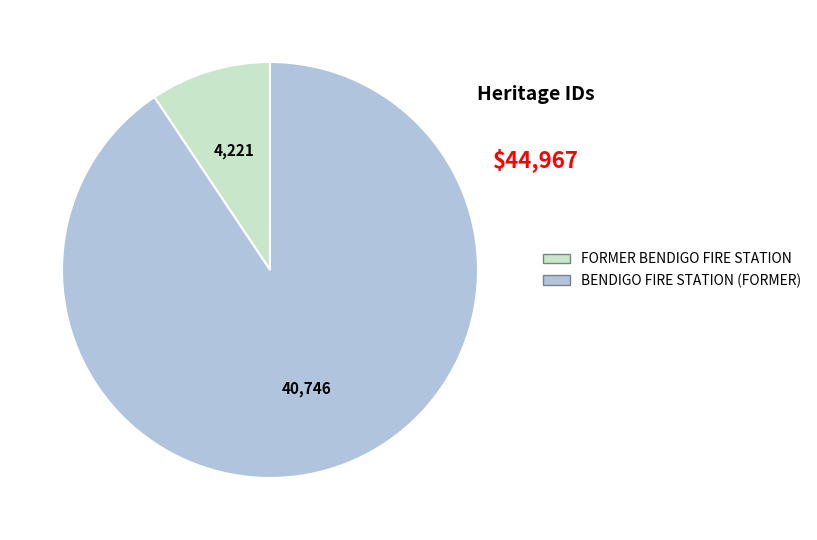

How many segments does this pie chart have?

2